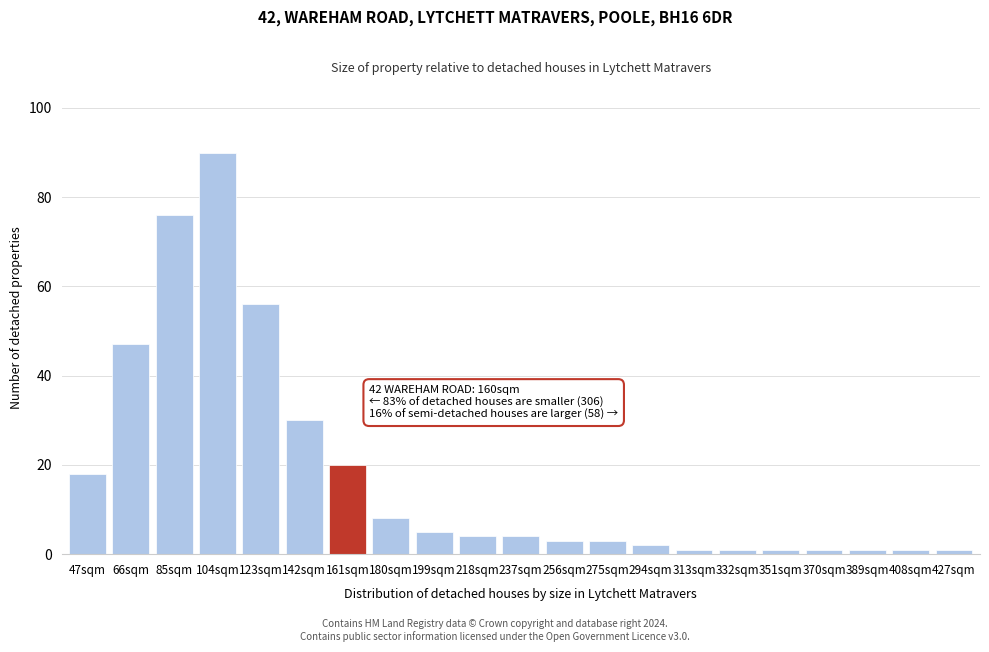

Reading right to left, transcribe all the data shown in this chart.

1	1	1	1	1	1	1	2	3	3	4	4	5	8	20	30	56	90	76	47	18